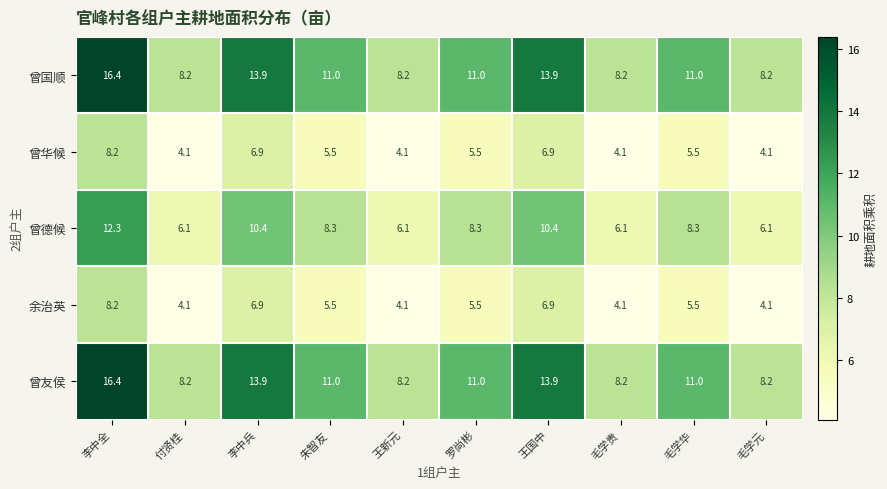

Is the value of 曾友侯 at 李中兵 greater than the value of 余治英 at 罗尚彬?

Yes